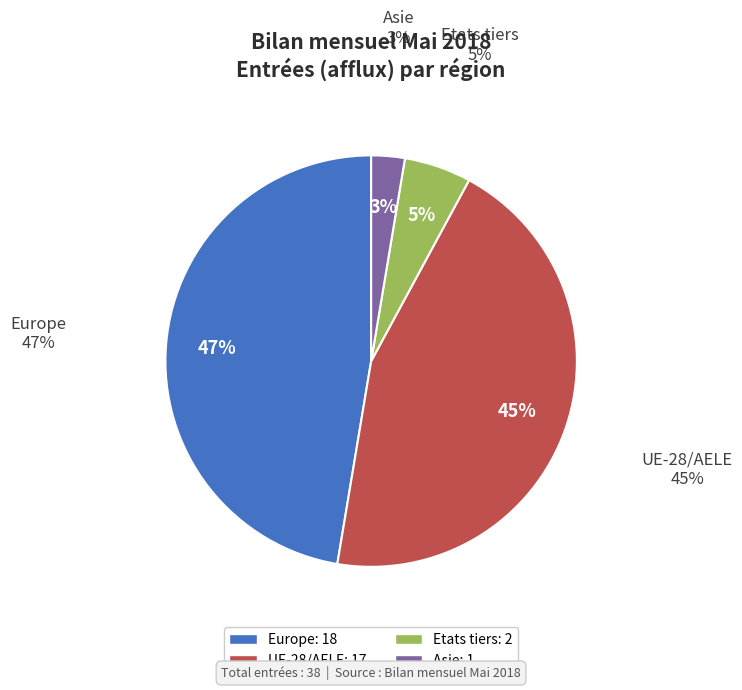

What portion of the pie excludes Asie?

97.4%